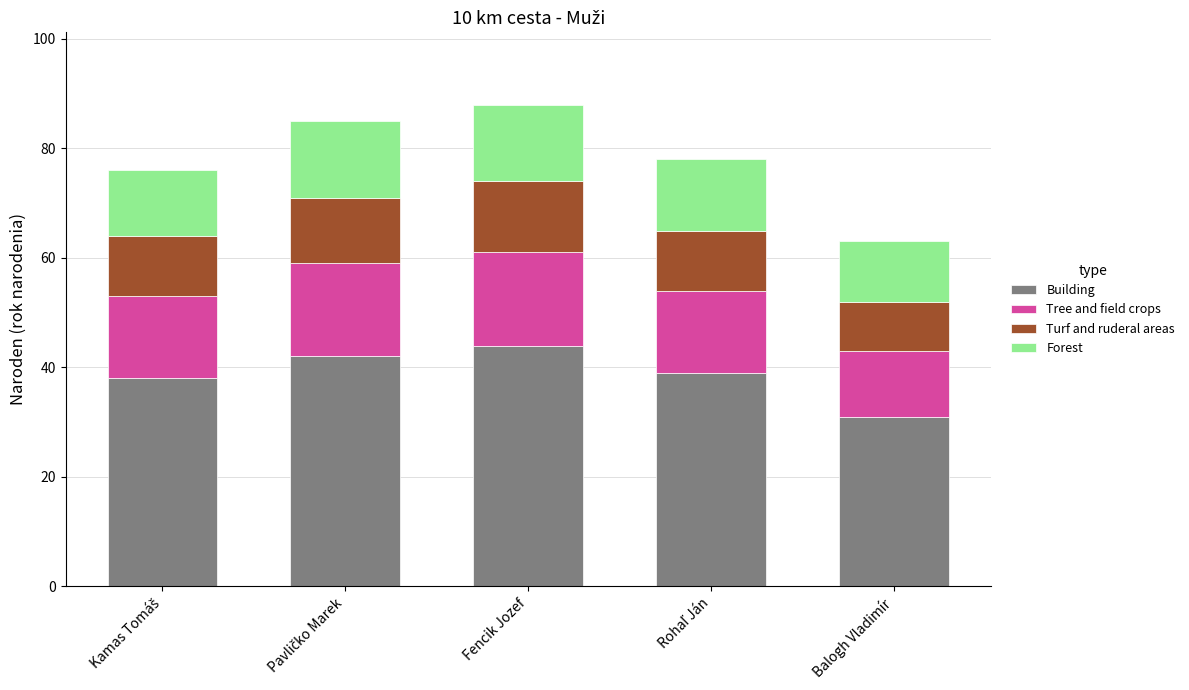

The value of Building at Fencik Jozef is 23. True or false?

False